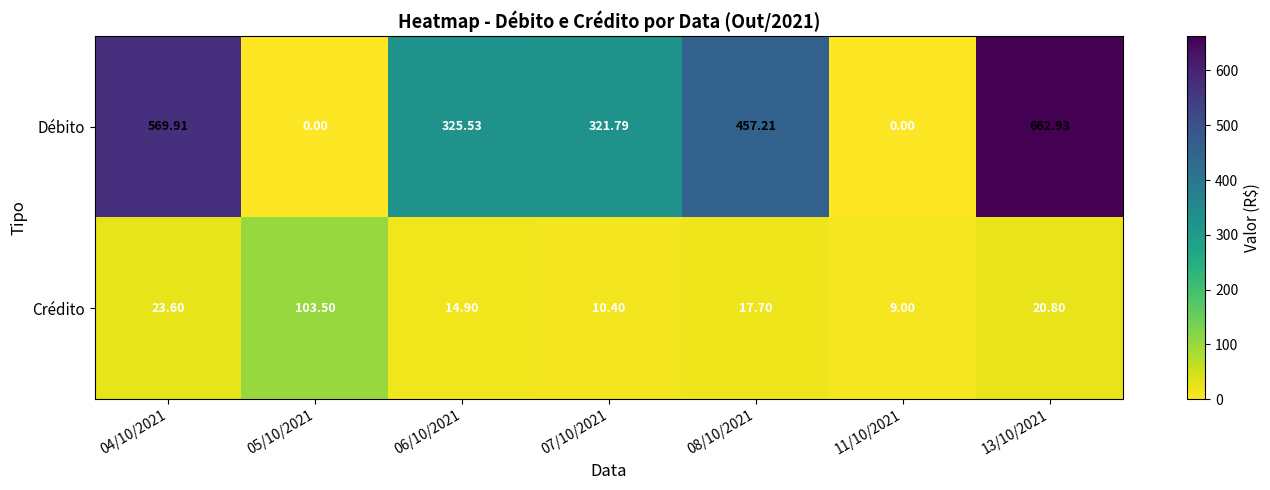

Rank the series by their average value, from highest to lowest.

Débito, Crédito